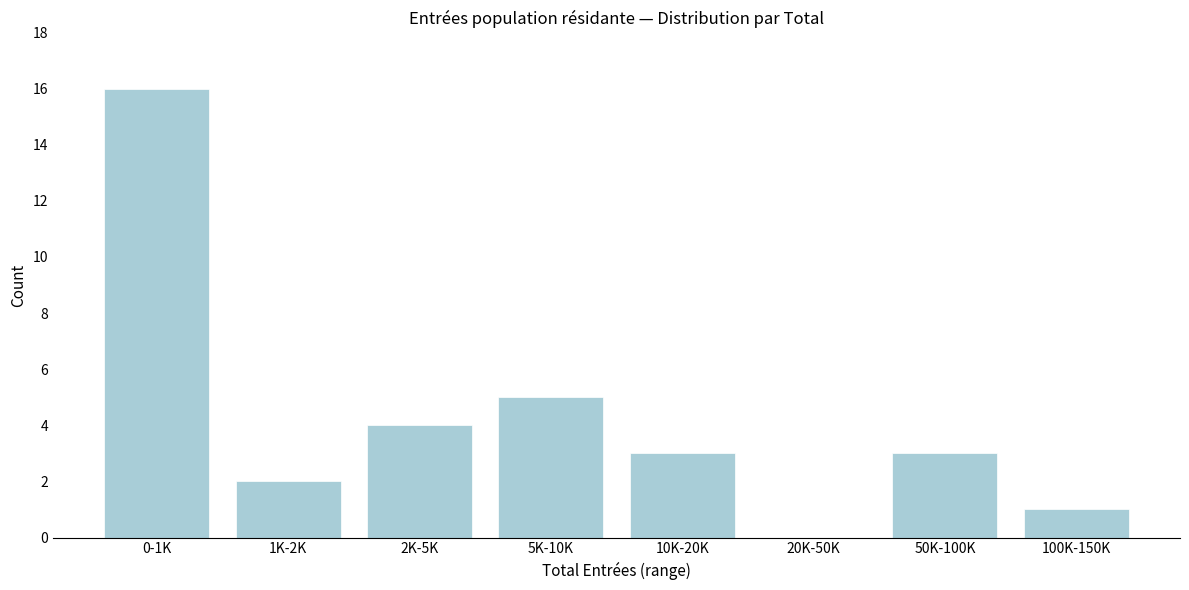

Reading left to right, extract all data points from this chart.

0-1K=16	1K-2K=2	2K-5K=4	5K-10K=5	10K-20K=3	20K-50K=0	50K-100K=3	100K-150K=1